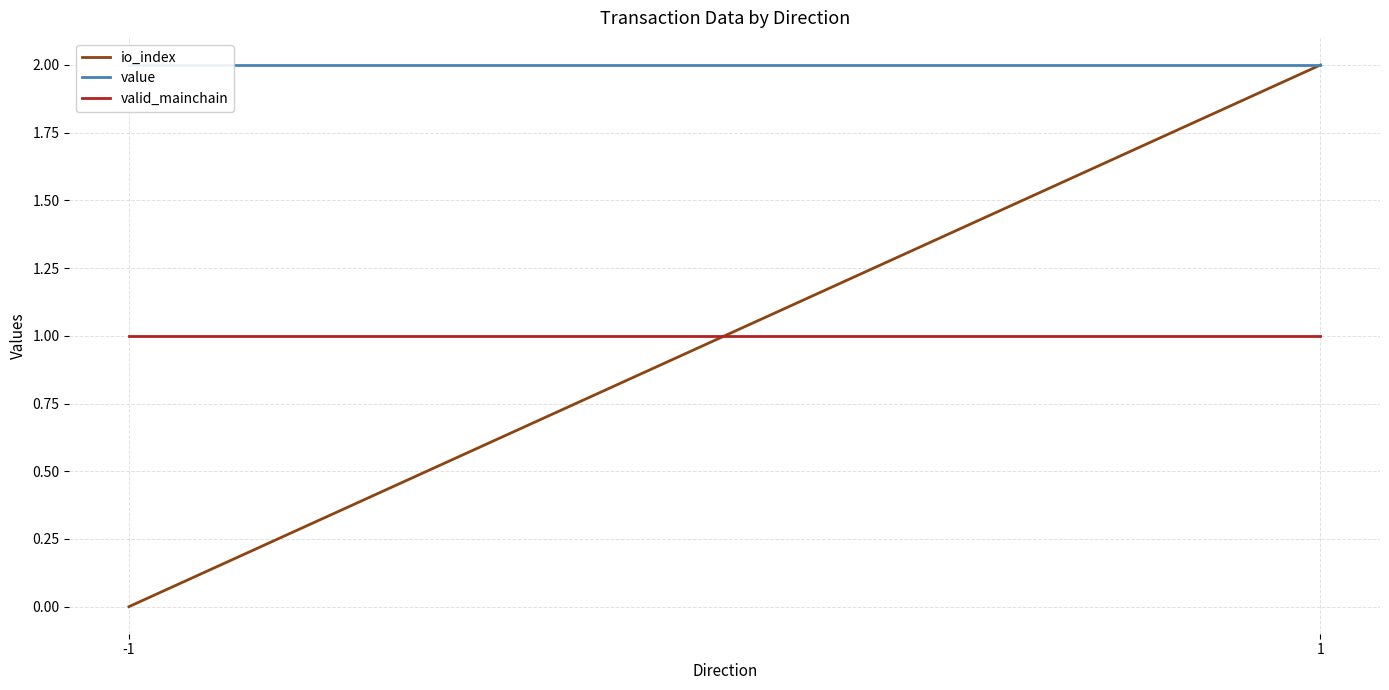

At which category is the sum across all series the highest?

1